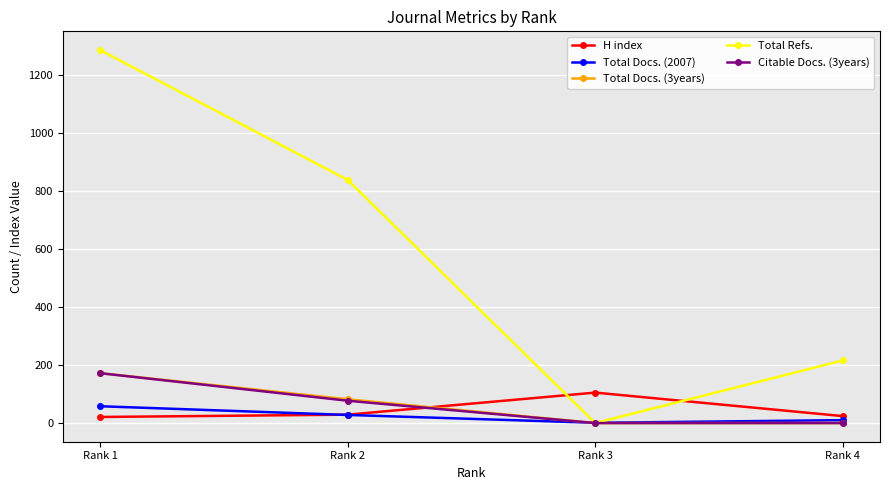

Which category has the lowest value in the Total Refs. series?

Rank 3